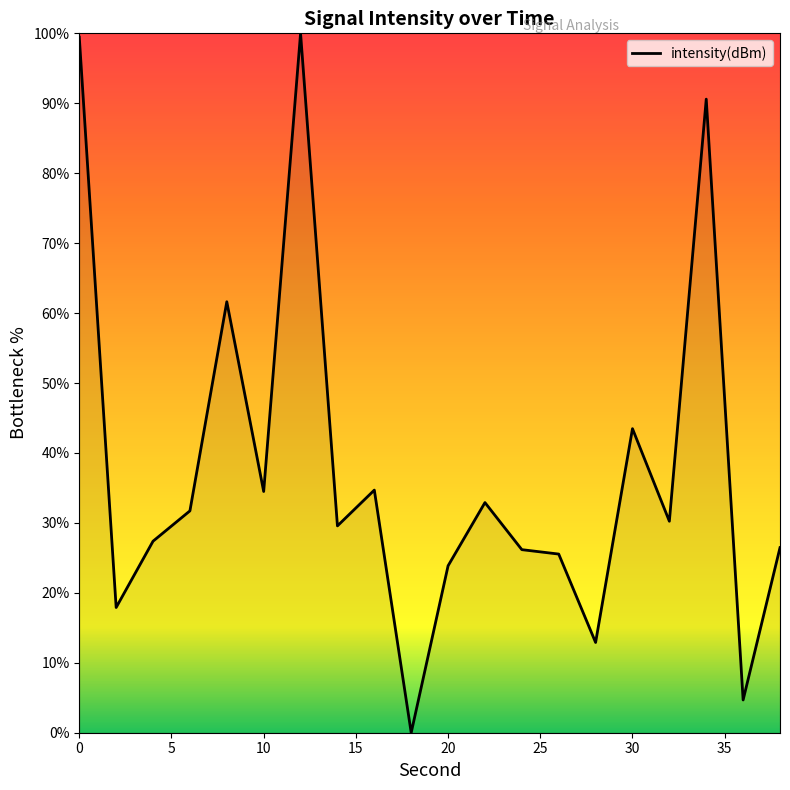

What is the difference between the maximum and minimum values?

100.0